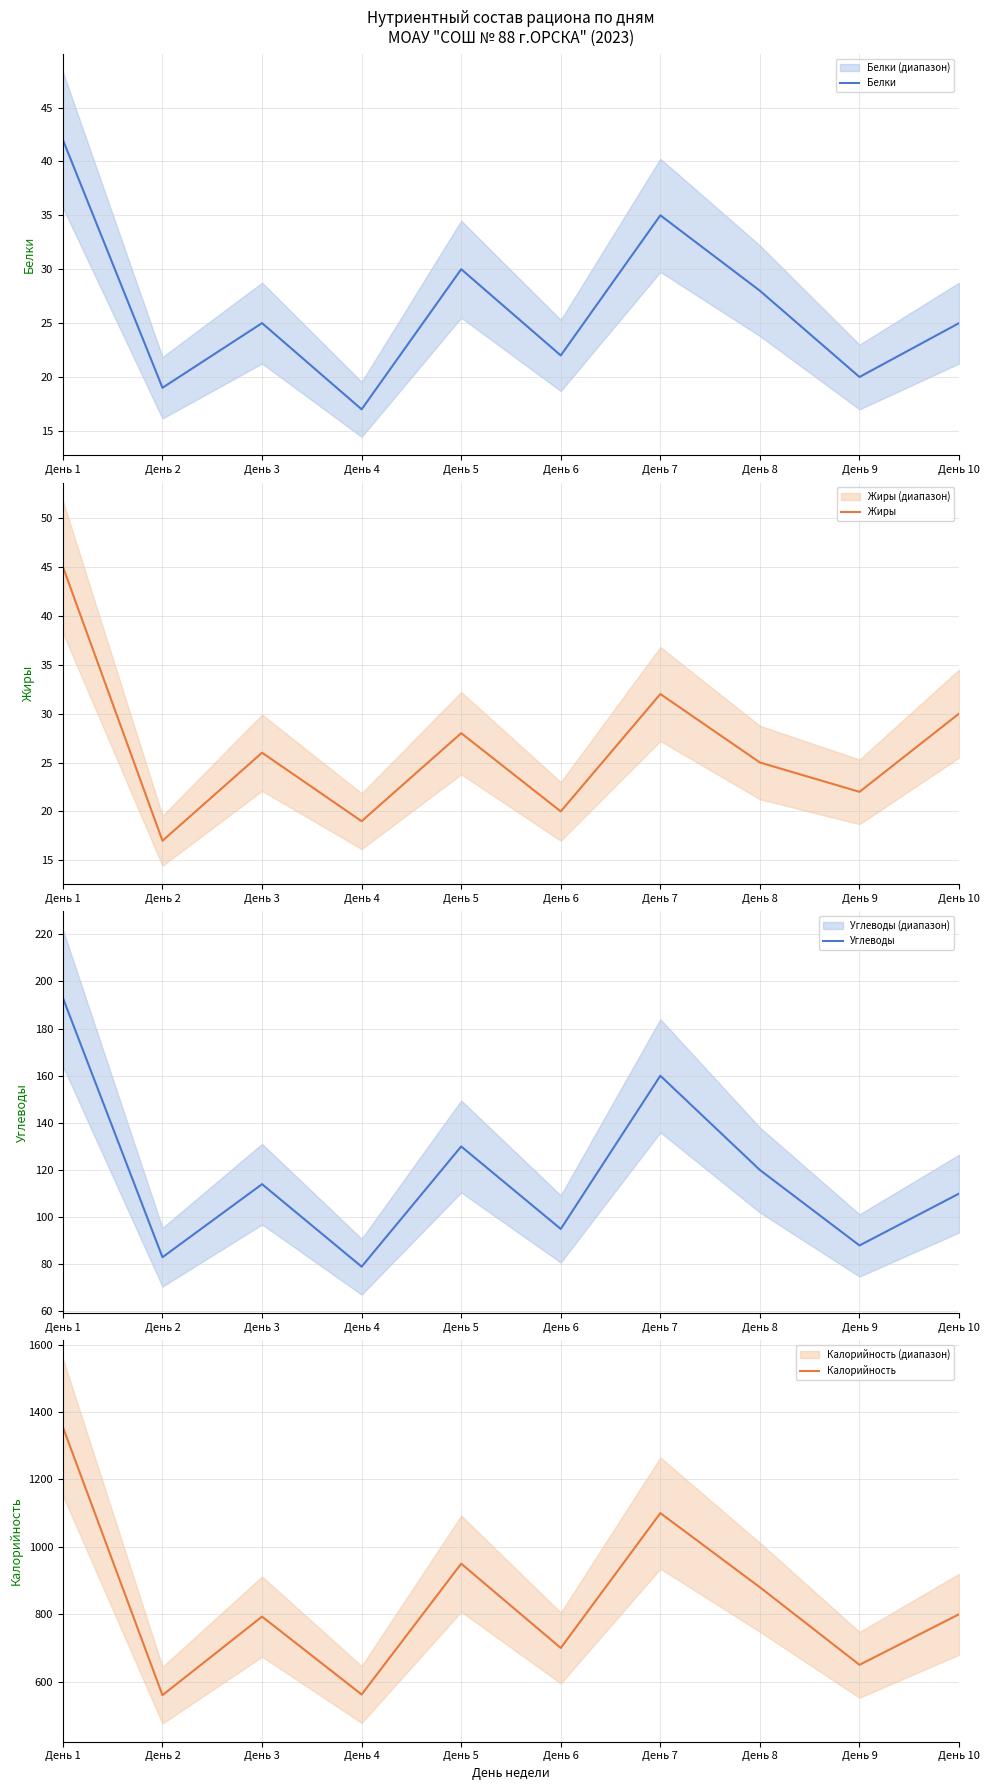

True or false: Калорийность and Белки intersect in this chart.

False